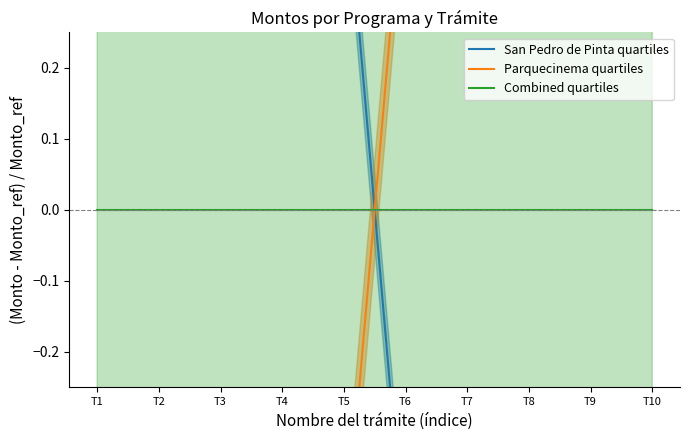

Reading left to right, transcribe all the data shown in this chart.

San Pedro de Pinta quartiles: T1=0.5	T2=0.5	T3=0.5	T4=0.5	T5=0.5	T6=-0.5	T7=-0.5	T8=-0.5	T9=-0.5	T10=-0.5
Parquecinema quartiles: T1=-0.5	T2=-0.5	T3=-0.5	T4=-0.5	T5=-0.5	T6=0.5	T7=0.5	T8=0.5	T9=0.5	T10=0.5
Combined quartiles: T1=0.0	T2=0.0	T3=0.0	T4=0.0	T5=0.0	T6=0.0	T7=0.0	T8=0.0	T9=0.0	T10=0.0